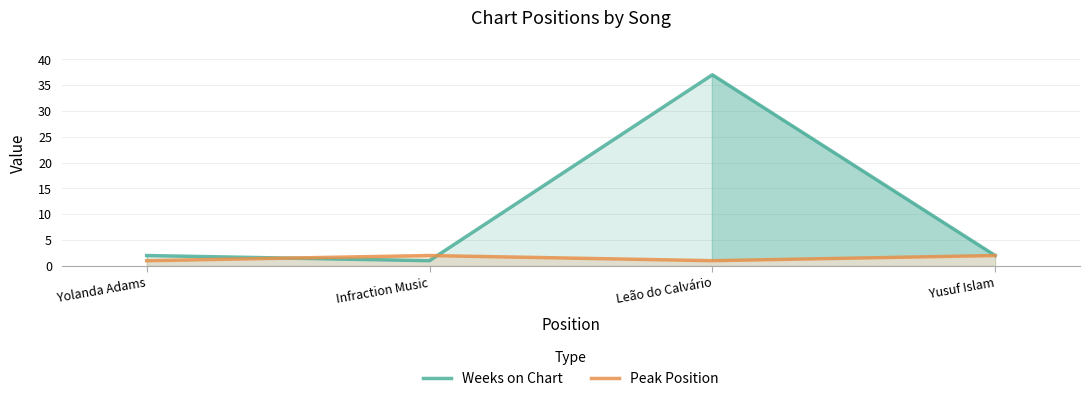

True or false: Weeks on Chart has a value of 2 at Yolanda Adams.

True